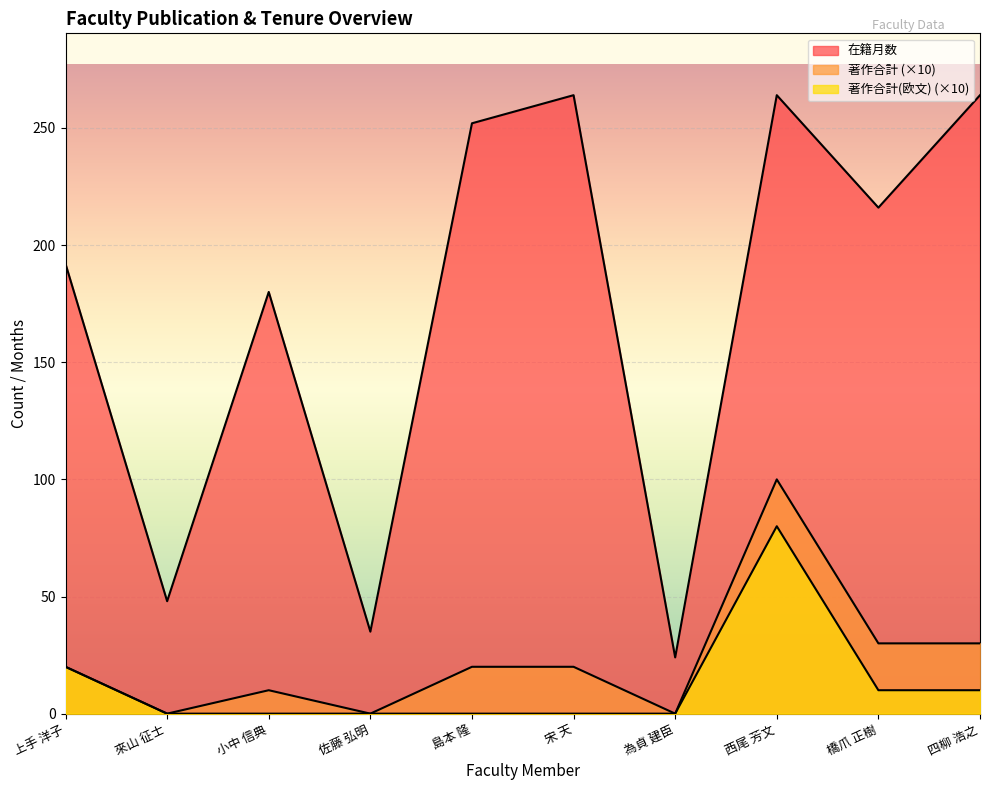

True or false: 著作合計(欧文) and 著作合計 cross at least once.

False